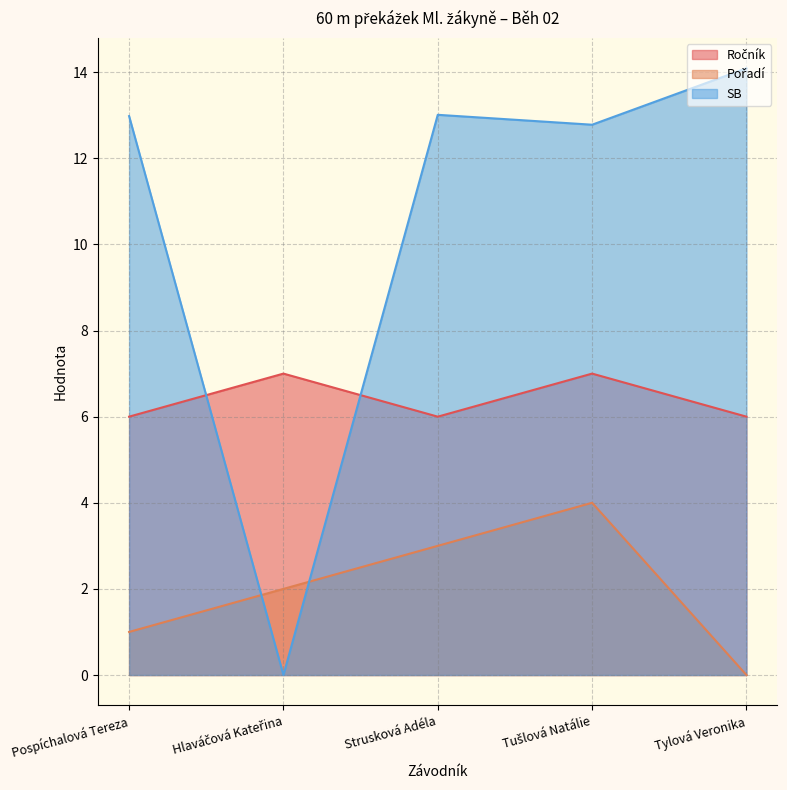

What are all the series names shown in the legend?

Ročník, Pořadí, SB